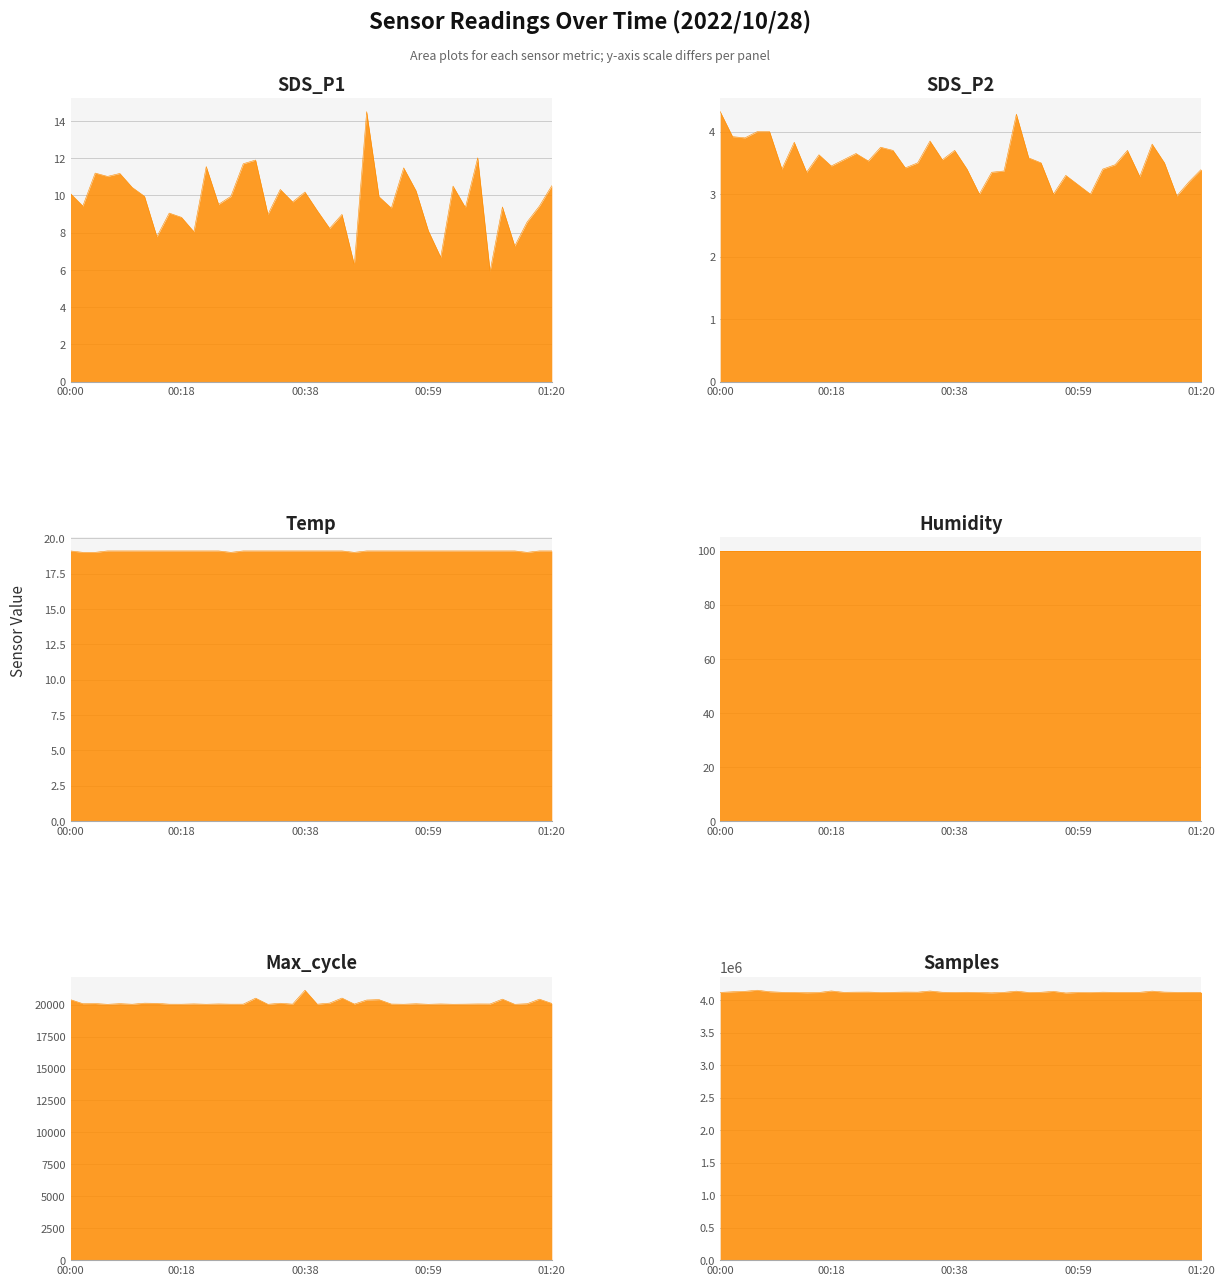

What is the total value across all series at 00:18?

4161942.4